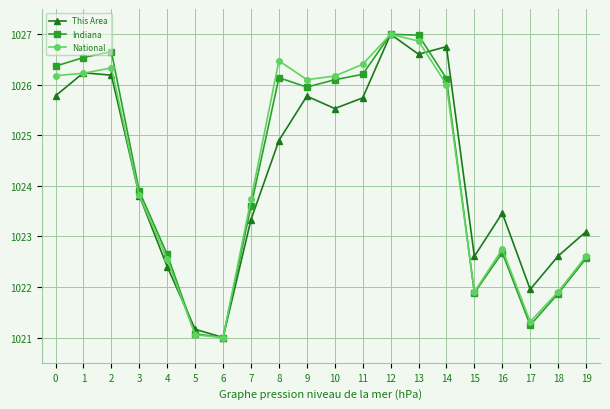

Reading left to right, transcribe all the data shown in this chart.

This Area: 0=1025.8	1=1026.2	2=1026.2	3=1023.8	4=1022.4	5=1021.2	6=1021.0	7=1023.3	8=1024.9	9=1025.8	10=1025.5	11=1025.7	12=1027.0	13=1026.6	14=1026.8	15=1022.6	16=1023.5	17=1022.0	18=1022.6	19=1023.1
Indiana: 0=1026.4	1=1026.5	2=1026.7	3=1023.9	4=1022.6	5=1021.1	6=1021.0	7=1023.6	8=1026.1	9=1026.0	10=1026.1	11=1026.2	12=1027.0	13=1027.0	14=1026.1	15=1021.9	16=1022.7	17=1021.2	18=1021.9	19=1022.6
National: 0=1026.2	1=1026.2	2=1026.3	3=1023.8	4=1022.5	5=1021.1	6=1021.0	7=1023.7	8=1026.5	9=1026.1	10=1026.2	11=1026.4	12=1027.0	13=1026.9	14=1026.0	15=1021.9	16=1022.7	17=1021.3	18=1021.9	19=1022.6